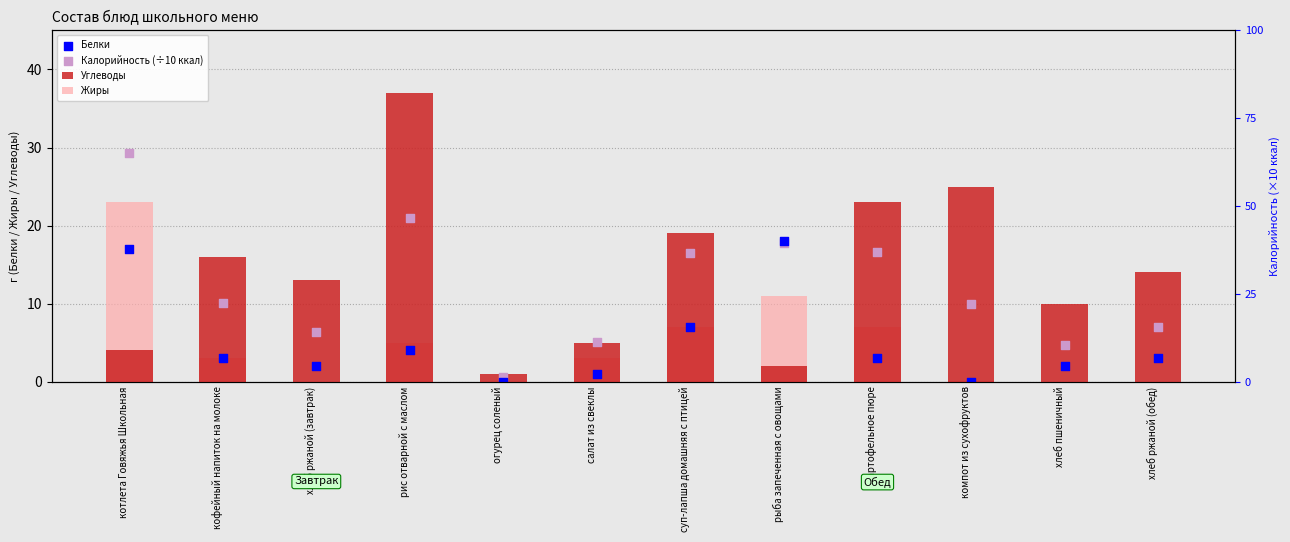

At which category is the sum across all series the highest?

котлета Говяжья Школьная